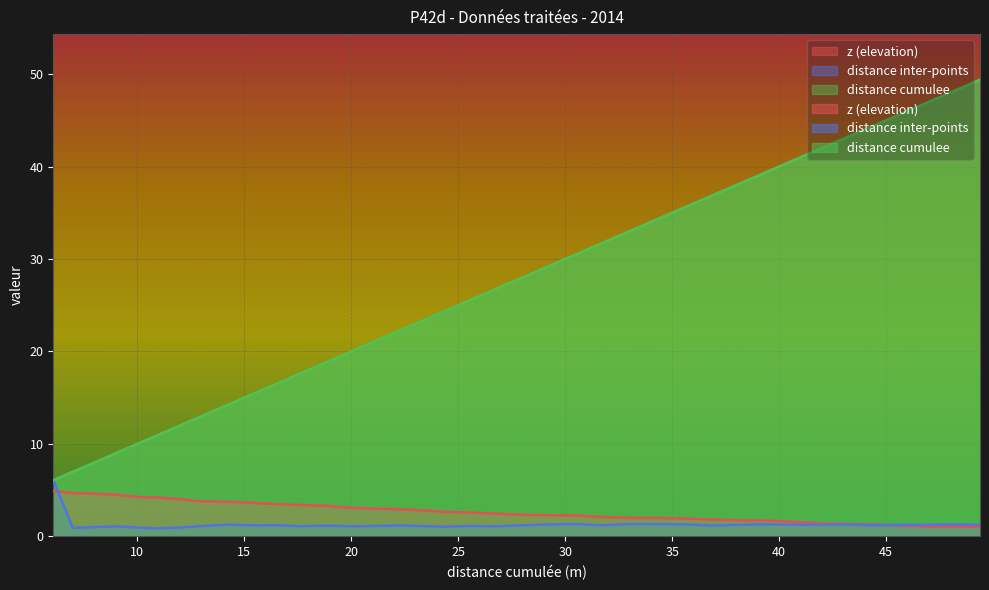

What is the sum of all distance inter-points values?

49.4